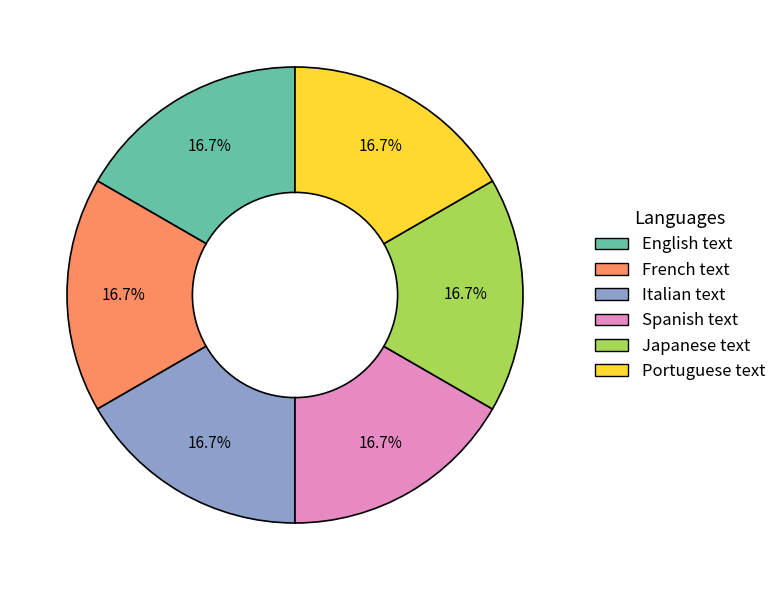

To the nearest percent, what portion does French text represent?

17%